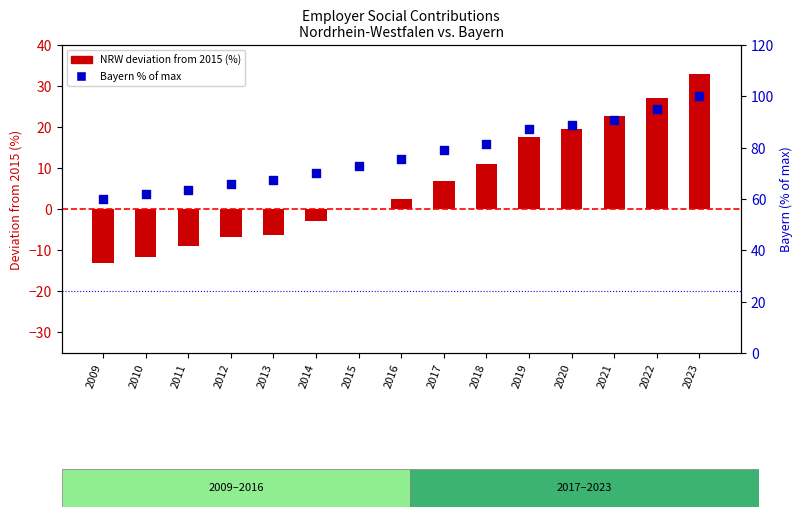

Which series contains the highest Y value?

Bayern % of max